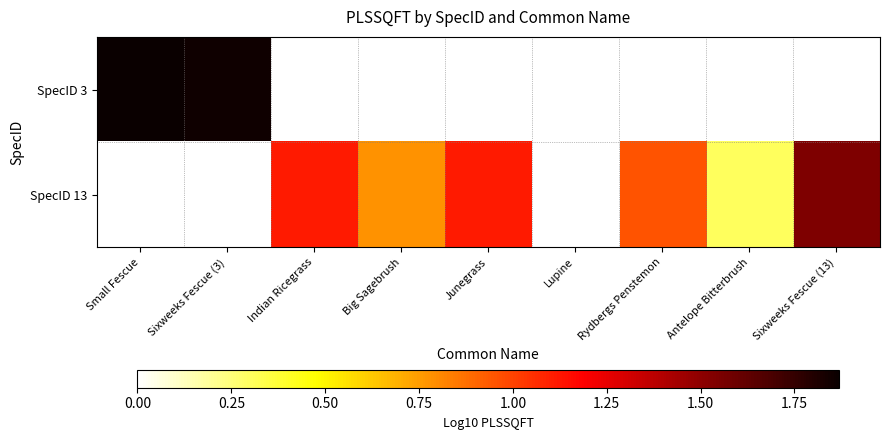

List the labels in order of SpecID 3 value, largest first.

Small Fescue, Sixweeks Fescue (3), Indian Ricegrass, Big Sagebrush, Junegrass, Lupine, Rydbergs Penstemon, Antelope Bitterbrush, Sixweeks Fescue (13)